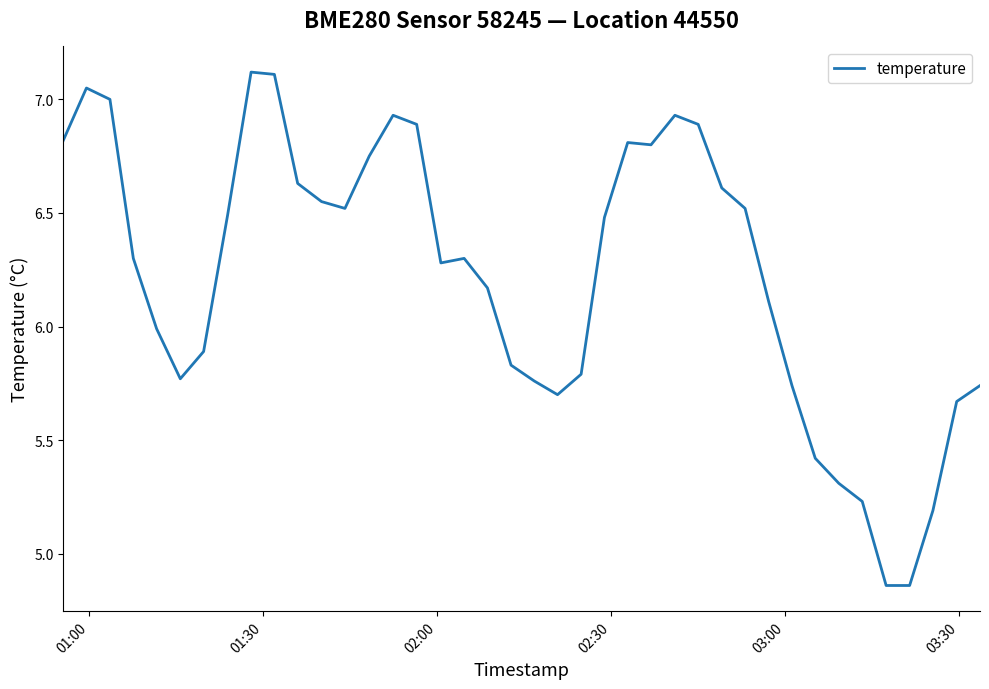

How many lines are shown in the chart?

1